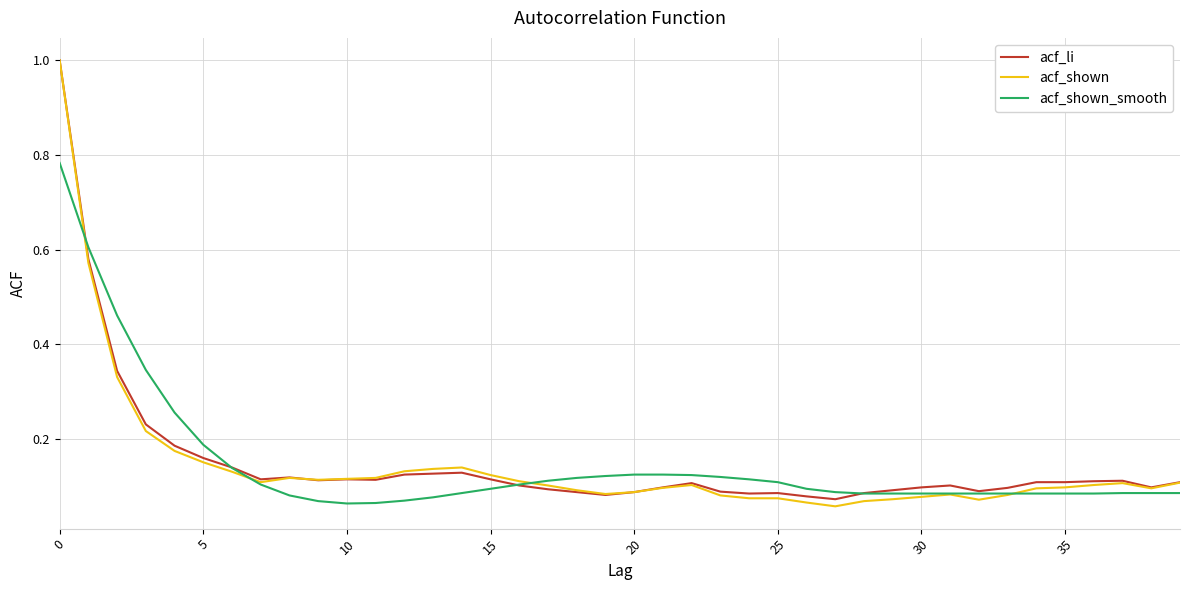

Which series has the largest range (max minus min)?

acf_shown